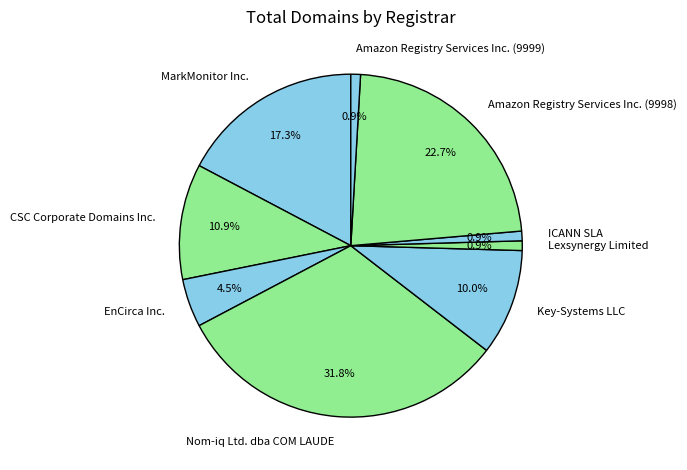

Does Nom-iq Ltd. dba COM LAUDE represent more than half of the total?

No